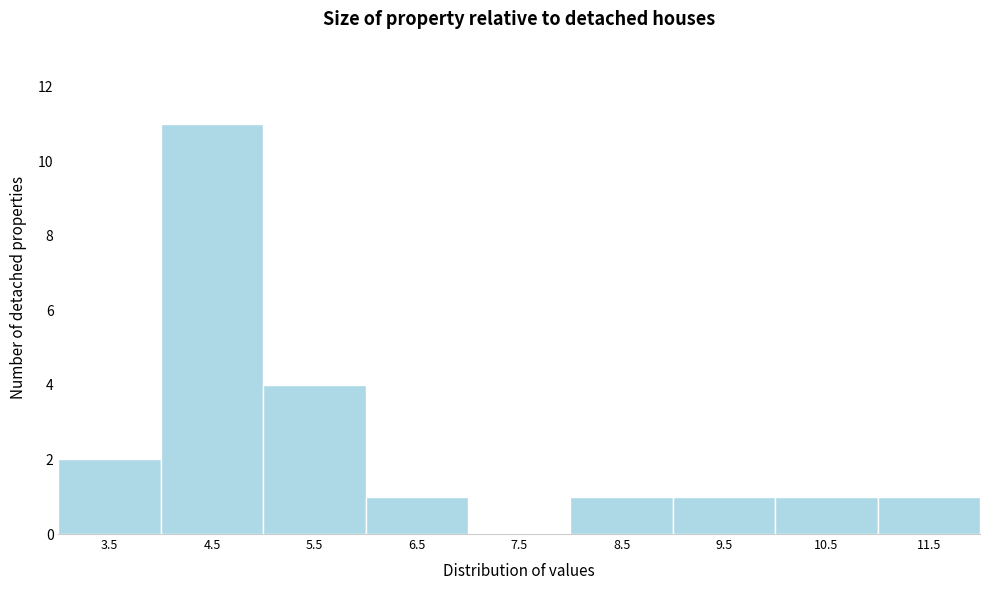

Reading left to right, what are all the values shown in this chart?

3.5=2	4.5=11	5.5=4	6.5=1	7.5=0	8.5=1	9.5=1	10.5=1	11.5=1